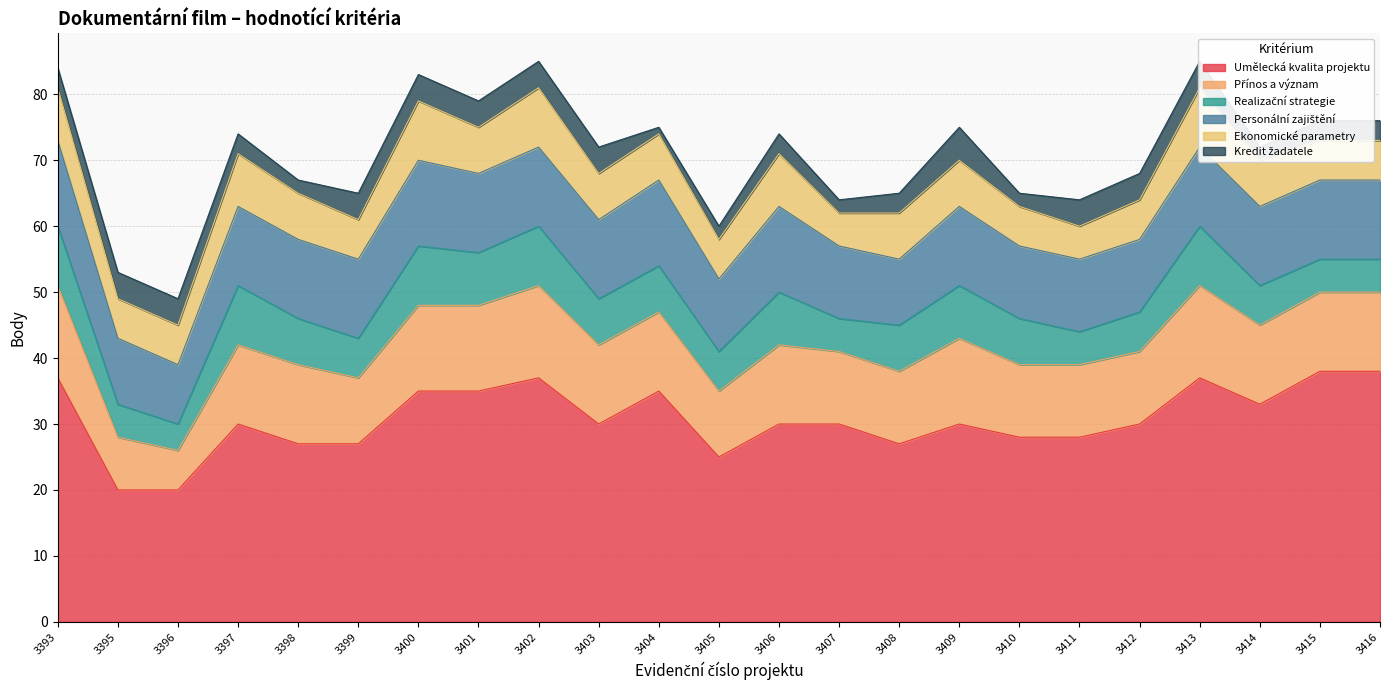

How many lines are shown in the chart?

6